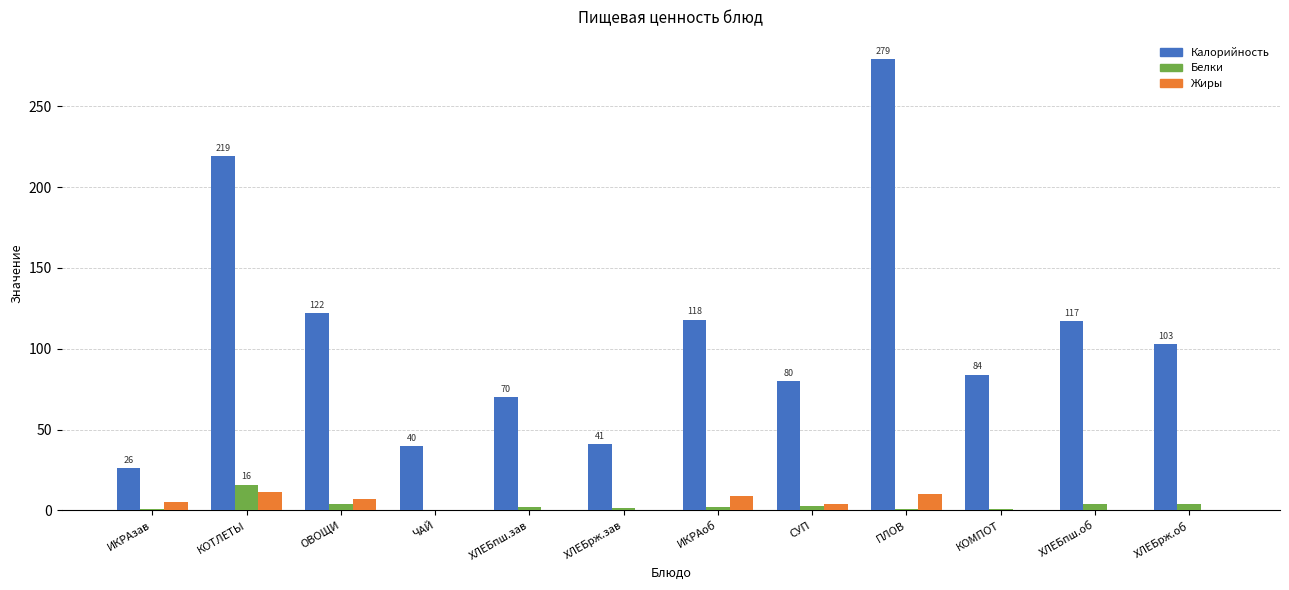

What is the highest value of the Калорийность series?

279.0